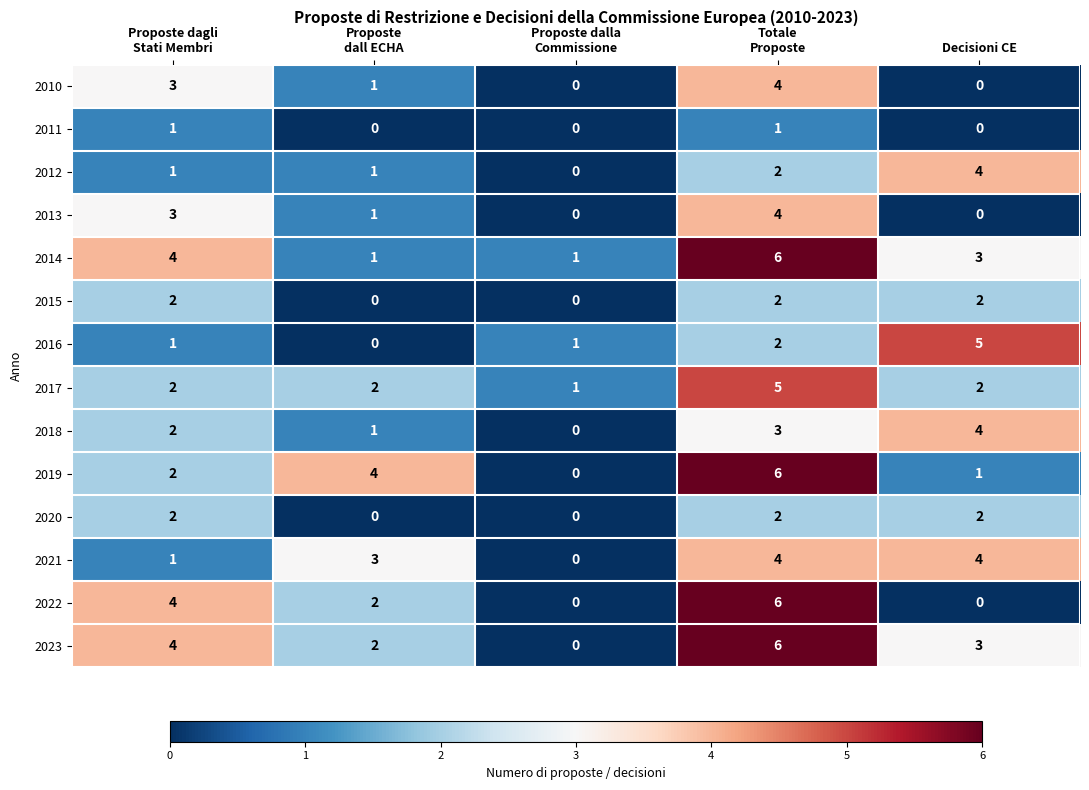

How many values in 2023 are above zero?

4